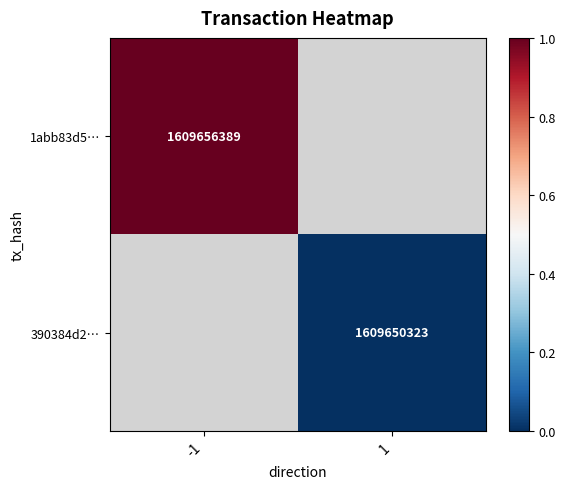

True or false: 1abb83d5… has a value of 514889498 at -1.

False